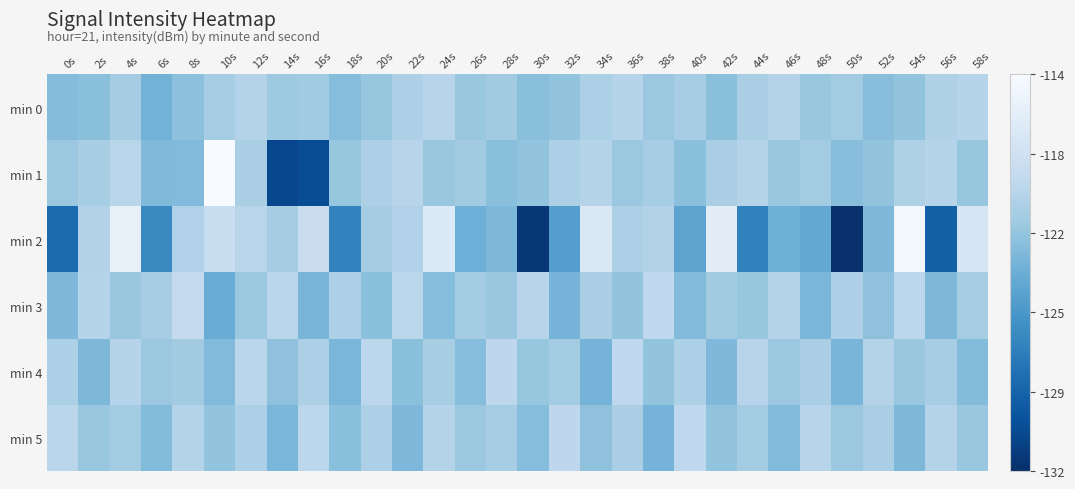

At which category is the sum across all series the highest?

4s